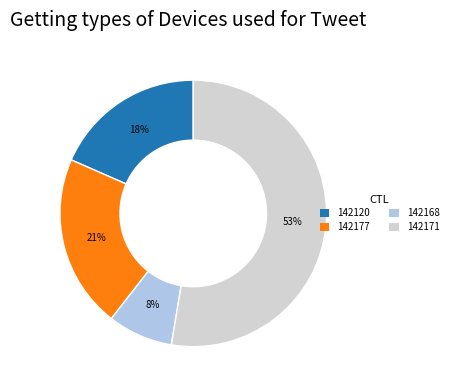

Combined, do 142177 and 142168 account for over 50%?

No